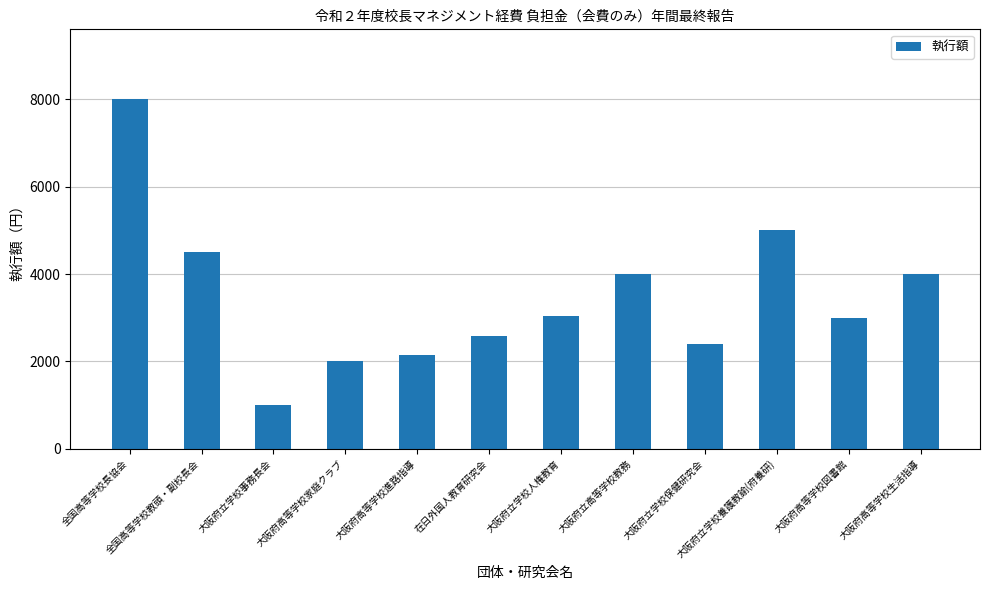

True or false: the data shows 8035 at 全国高等学校教頭・副校長会.

False